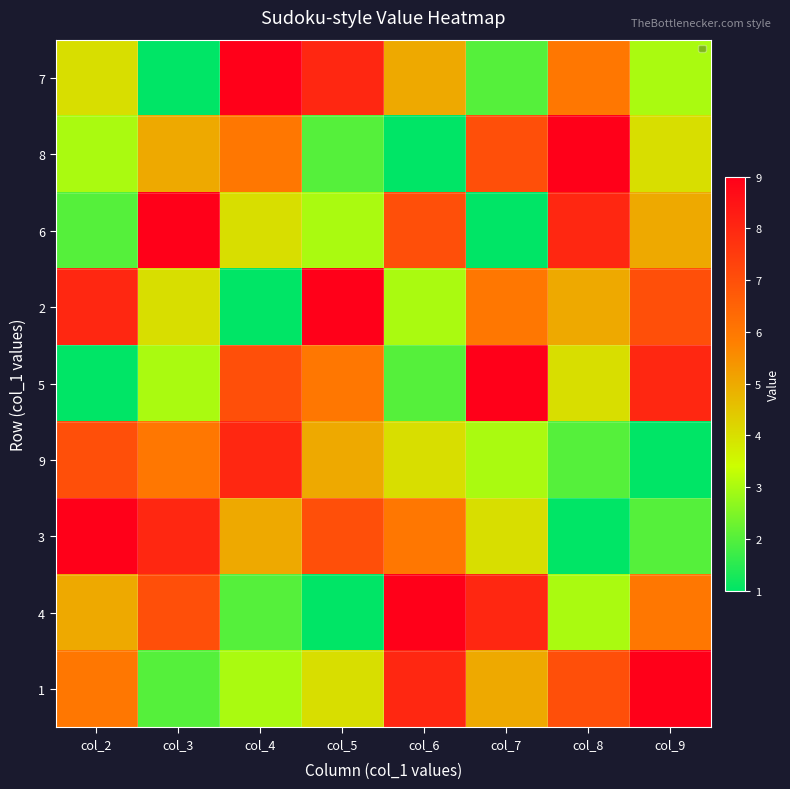

Which series changed the most between col_6 and col_9?

5